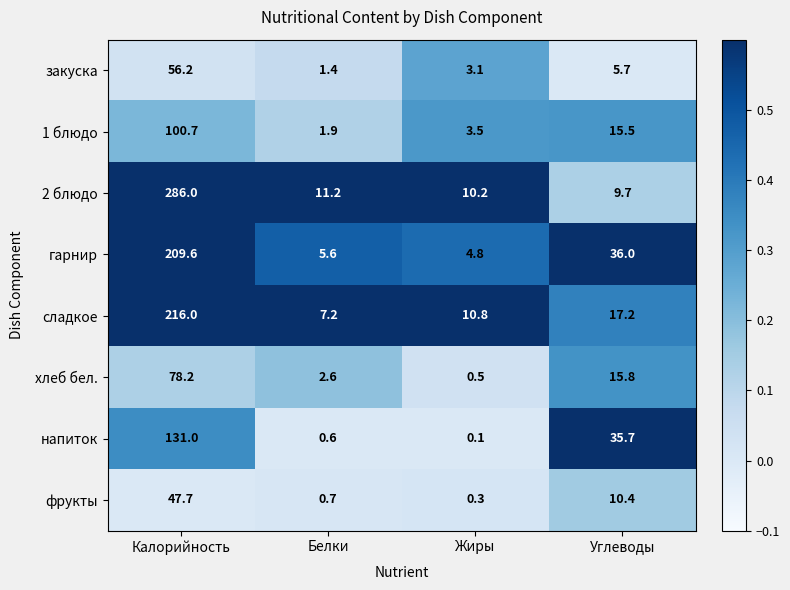

The 2 блюдо series shows 11.2 at Белки. True or false?

True